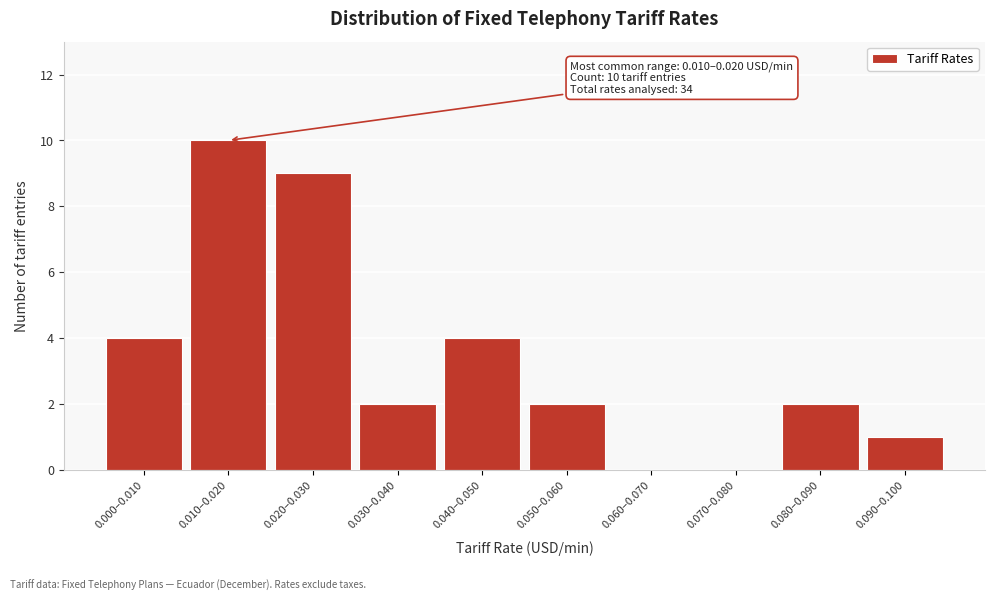

Reading left to right, transcribe all the data shown in this chart.

0.000–0.010=4	0.010–0.020=10	0.020–0.030=9	0.030–0.040=2	0.040–0.050=4	0.050–0.060=2	0.060–0.070=0	0.070–0.080=0	0.080–0.090=2	0.090–0.100=1